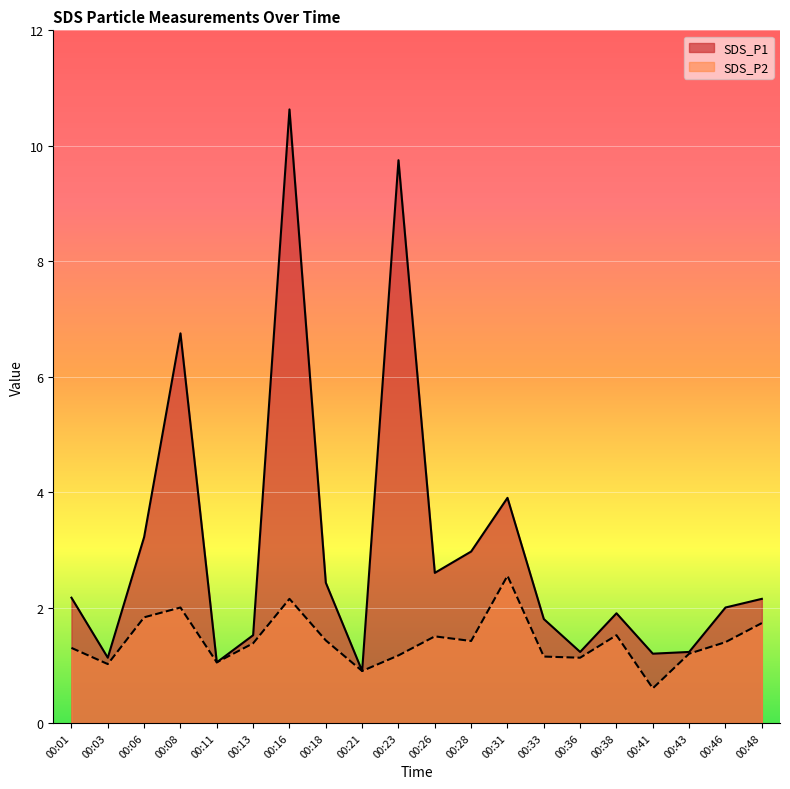

Reading left to right, extract all data points from this chart.

SDS_P1: 00:01=2.2	00:03=1.1	00:06=3.2	00:08=6.8	00:11=1.1	00:13=1.5	00:16=10.6	00:18=2.4	00:21=0.9	00:23=9.8	00:26=2.6	00:28=3.0	00:31=3.9	00:33=1.8	00:36=1.2	00:38=1.9	00:41=1.2	00:43=1.2	00:46=2.0	00:48=2.1
SDS_P2: 00:01=1.3	00:03=1.0	00:06=1.8	00:08=2.0	00:11=1.1	00:13=1.4	00:16=2.1	00:18=1.4	00:21=0.9	00:23=1.2	00:26=1.5	00:28=1.4	00:31=2.5	00:33=1.1	00:36=1.1	00:38=1.5	00:41=0.6	00:43=1.2	00:46=1.4	00:48=1.7